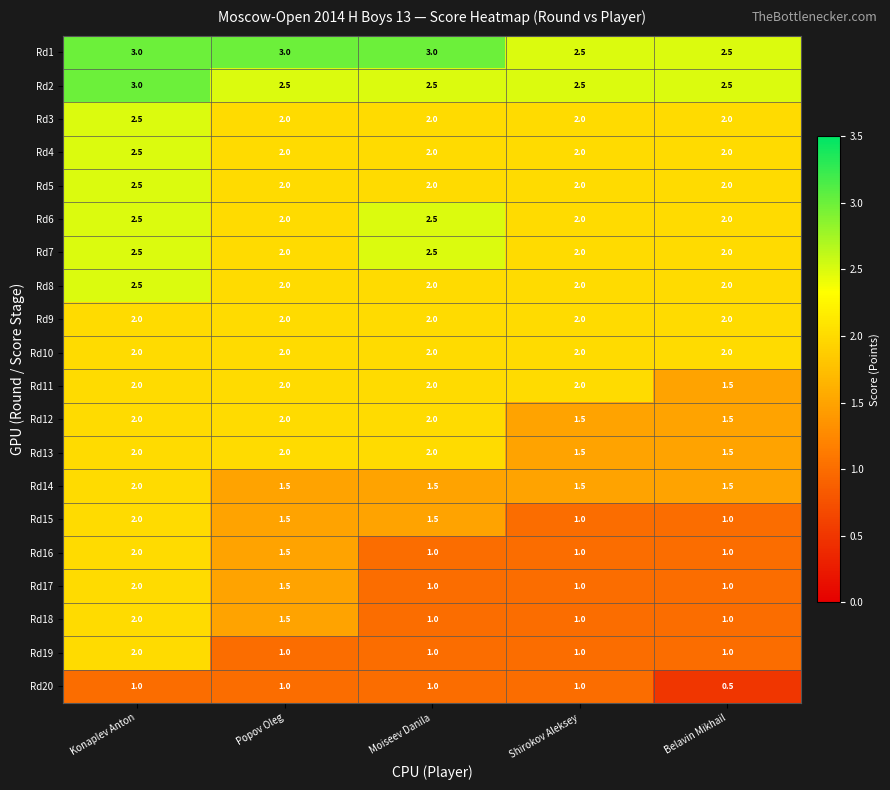

Is it true that Rd14 equals 2.0 at Konaplev Anton?

True